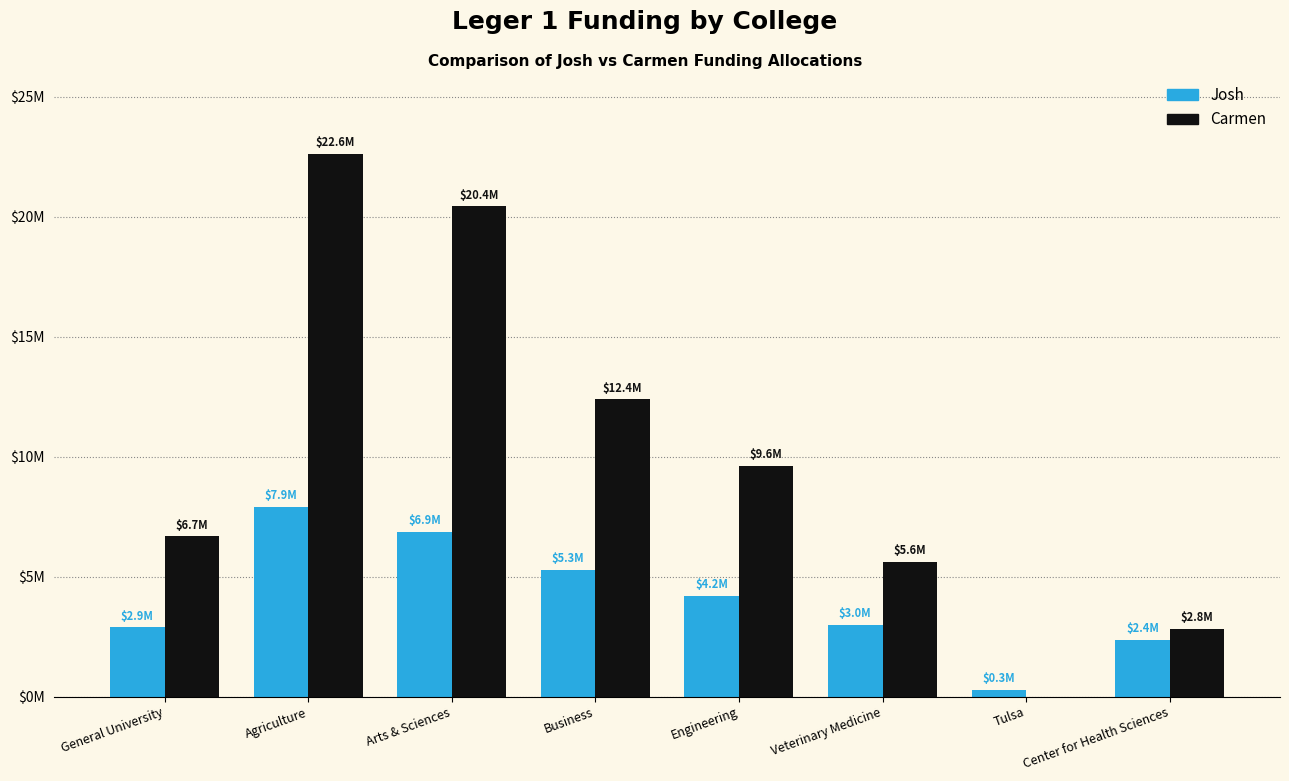

Rank the series at Arts & Sciences from highest to lowest value.

Carmen, Josh